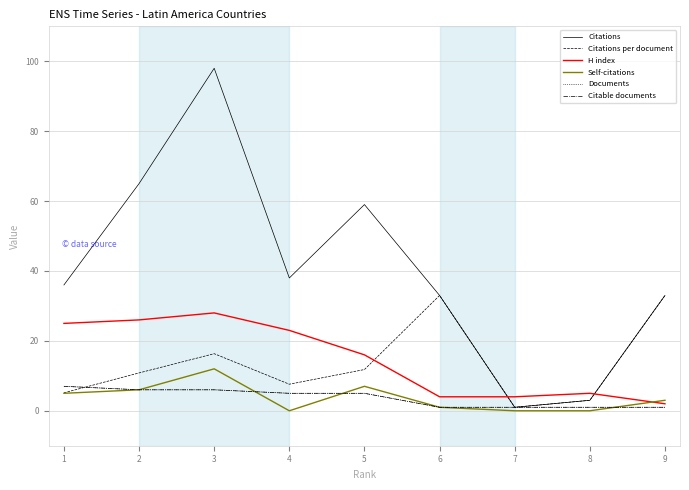

Is this an area chart (filled region under the line)?

No